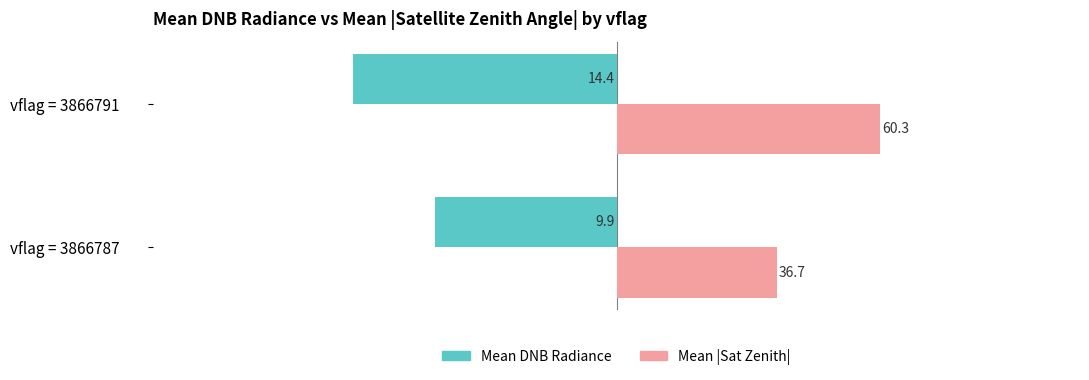

True or false: Mean |Sat Zenith| (norm) has a value of 67.3 at vflag = 3866787.

False